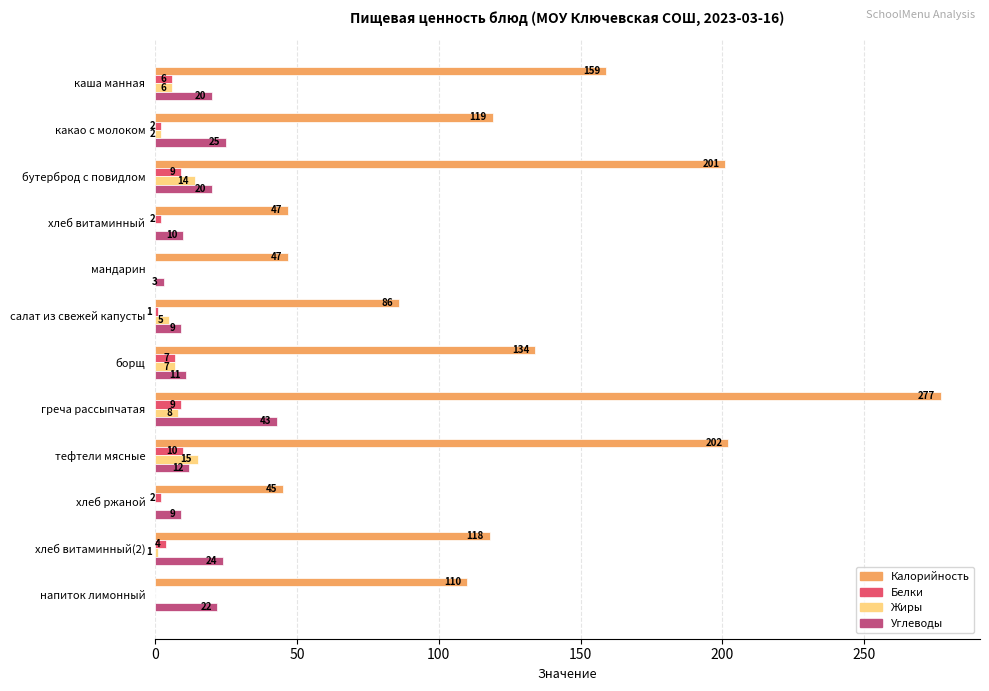

Which series changed the most between тефтели мясные and напиток лимонный?

Калорийность